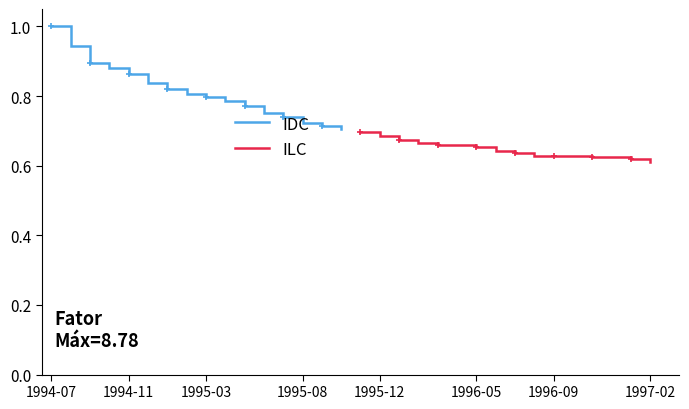

True or false: IDC and ILC cross at least once.

False